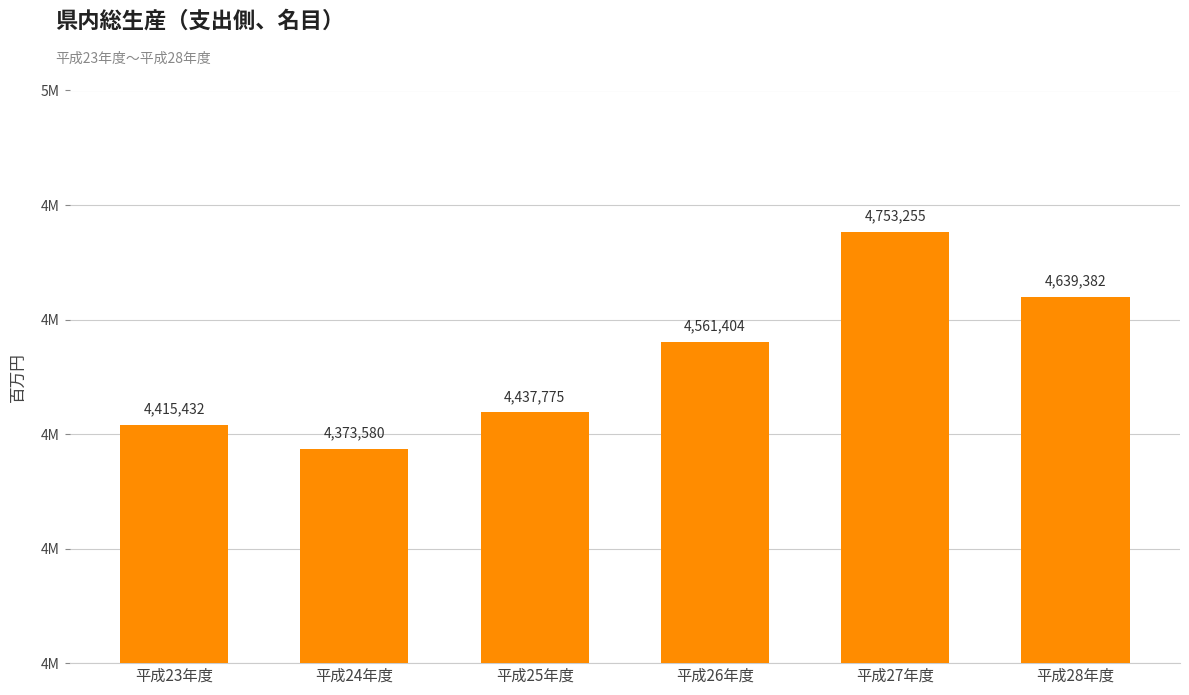

At which label does the data first exceed 4561404?

平成27年度